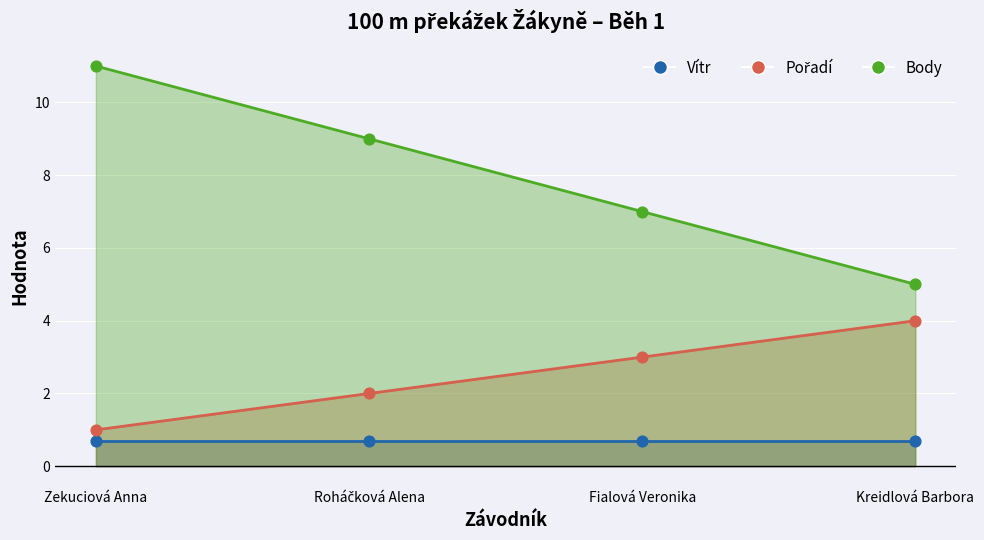

Which series has the largest total across all categories?

Body